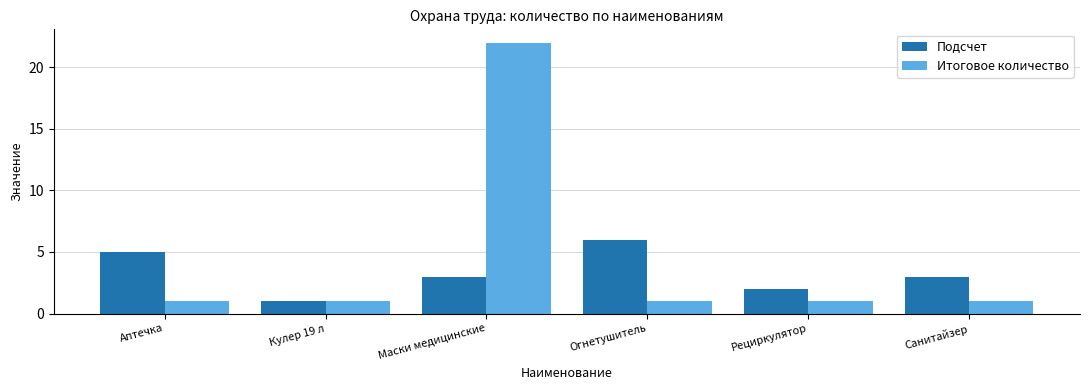

Are the bars horizontal?

No